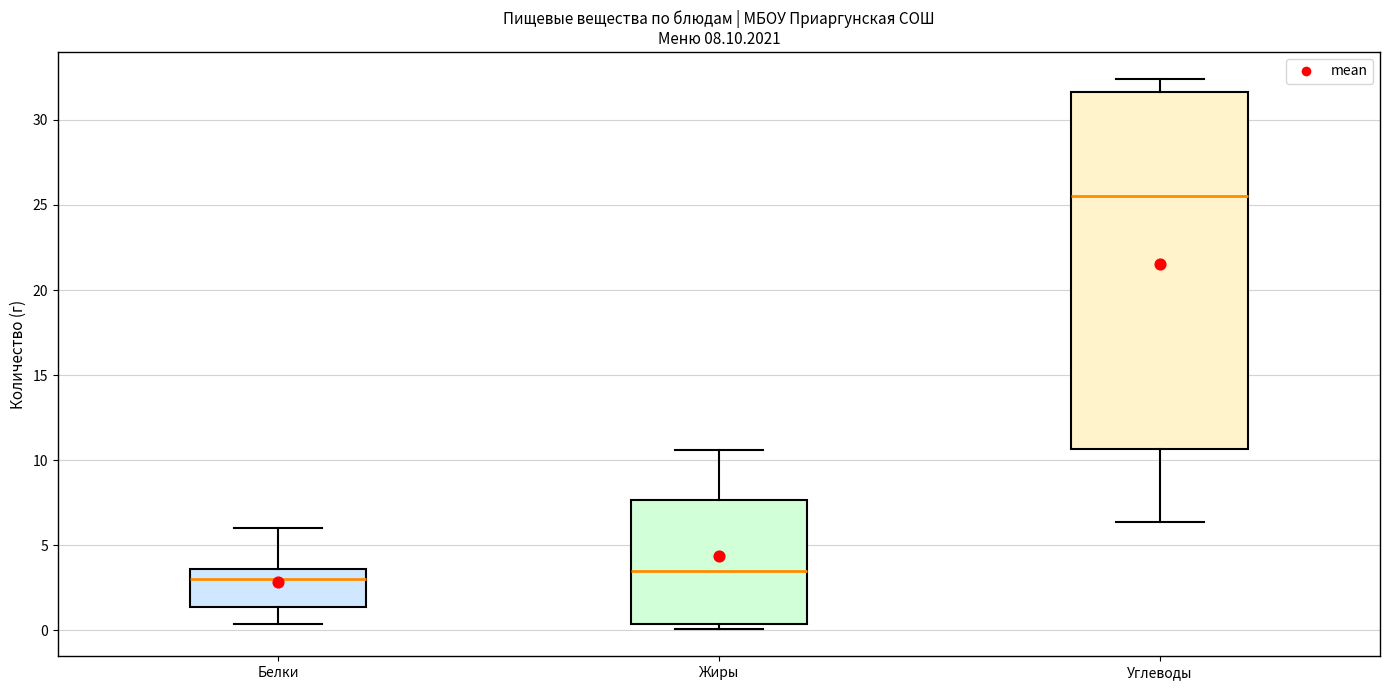

Which box is the tallest, from its lower edge to its upper edge?

Углеводы